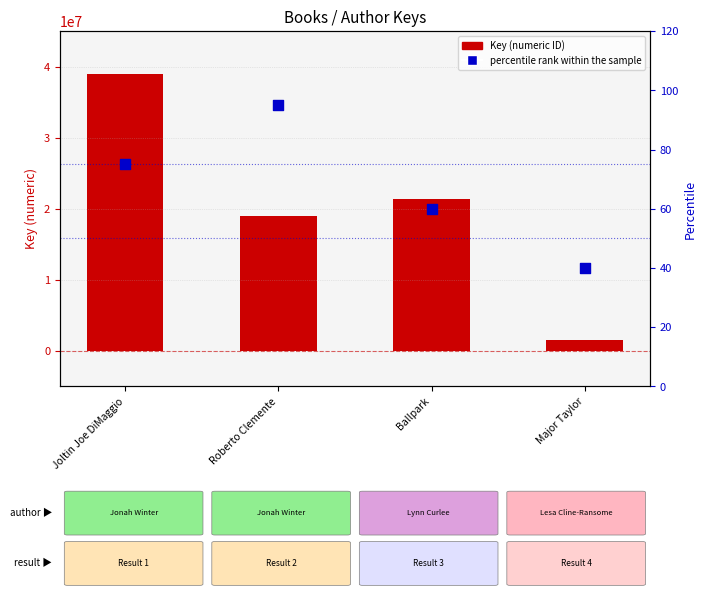

Which series has the largest total across all categories?

Key (numeric ID)